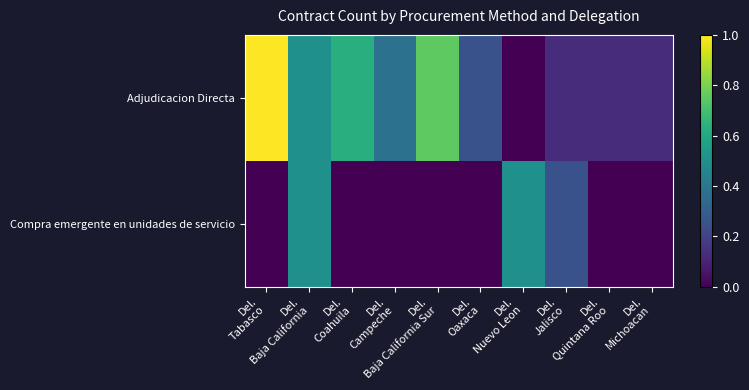

What is the total value across all series at Del.
Nuevo Leon?

0.5